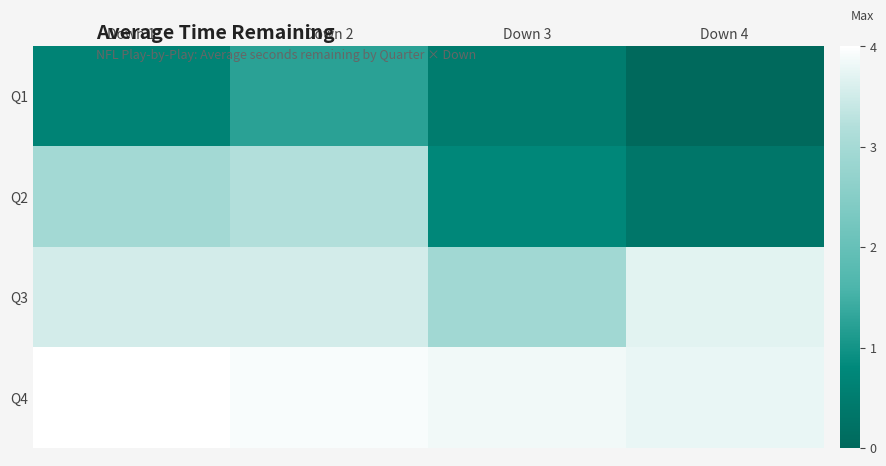

At how many categories does at least one series exceed 1?

4